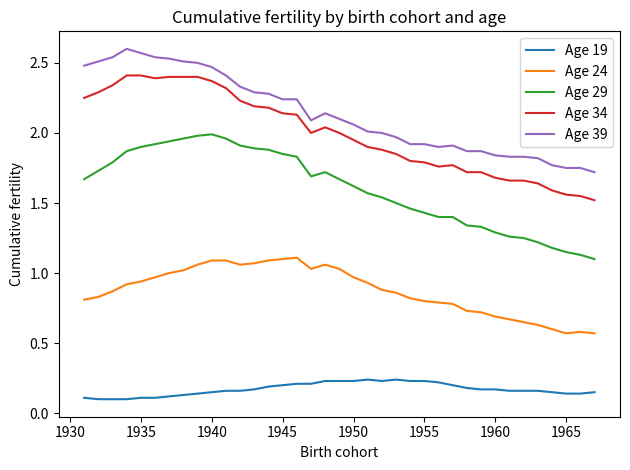

Which series has the largest total across all categories?

Age 39